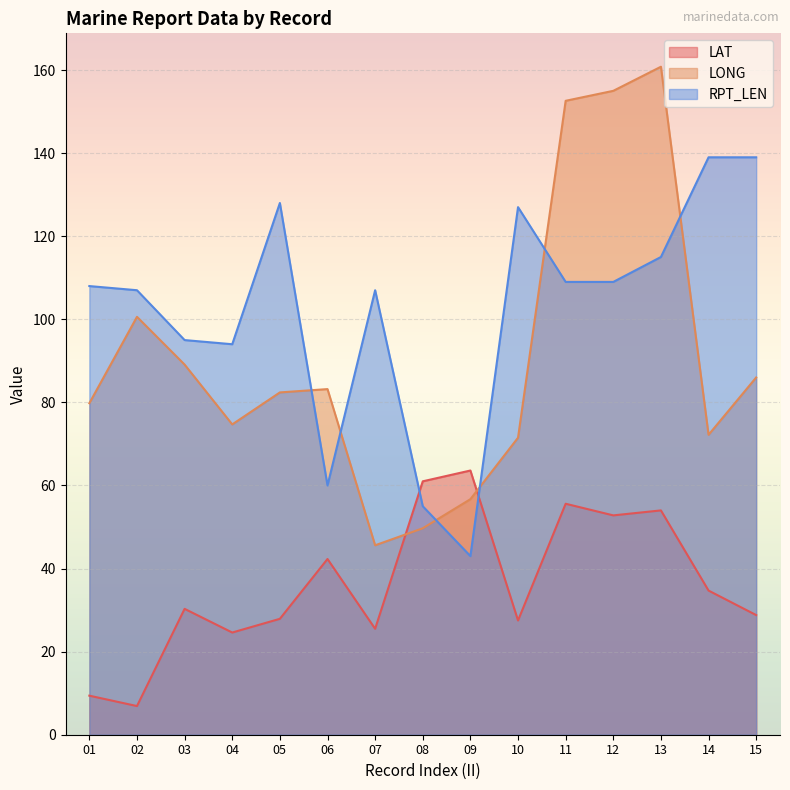

Where is the first local minimum for RPT_LEN?

04